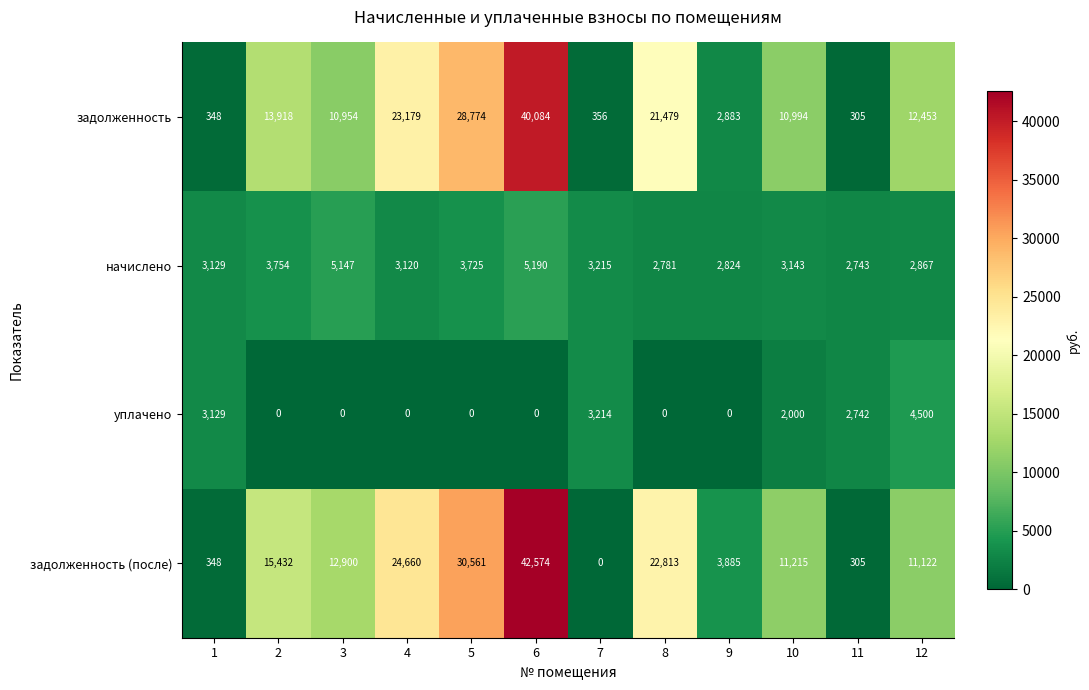

At which category is the sum across all series the highest?

6